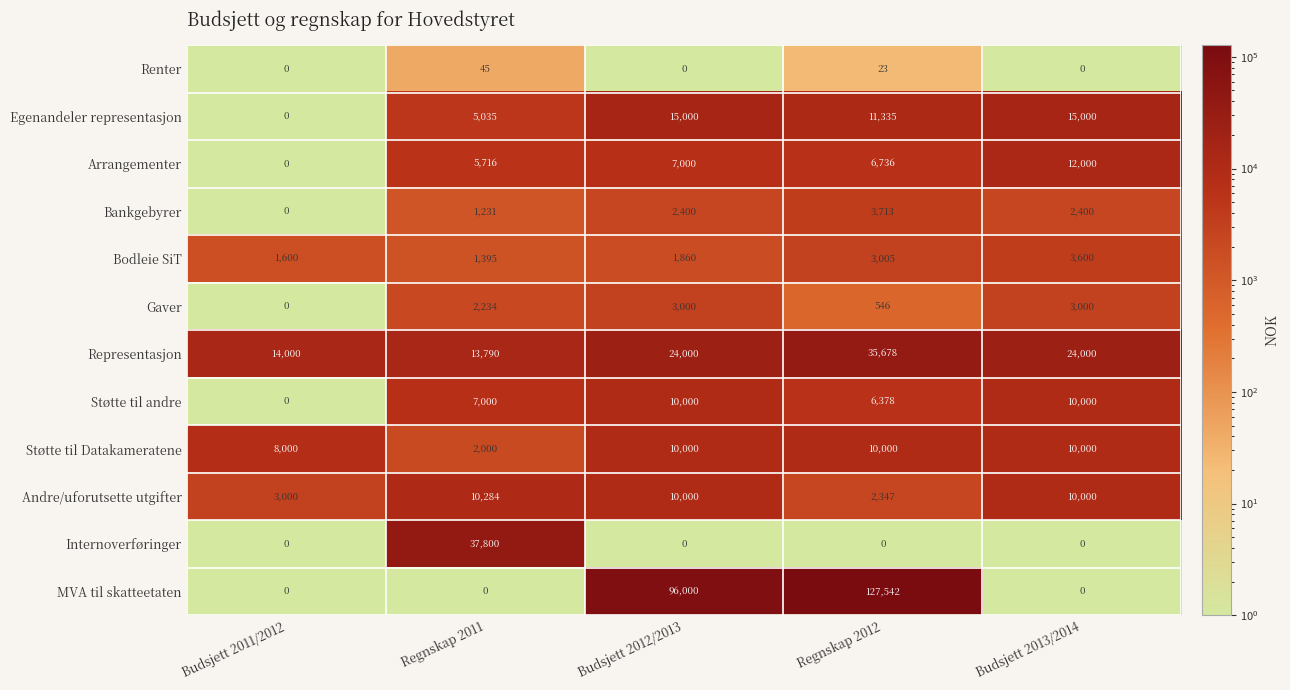

Rank the series at Regnskap 2011 from highest to lowest value.

Internoverføringer, Representasjon, Andre/uforutsette utgifter, Støtte til andre, Arrangementer, Egenandeler representasjon, Gaver, Støtte til Datakameratene, Bodleie SiT, Bankgebyrer, Renter, MVA til skatteetaten